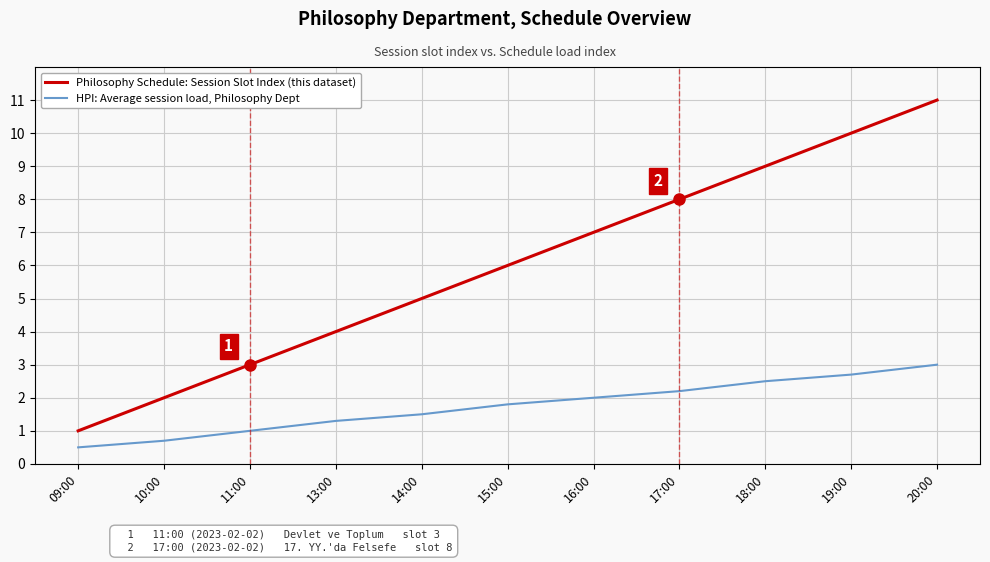

Between 11:00 and 13:00, which series saw the biggest shift?

Philosophy Schedule: Session Slot Index (this dataset)